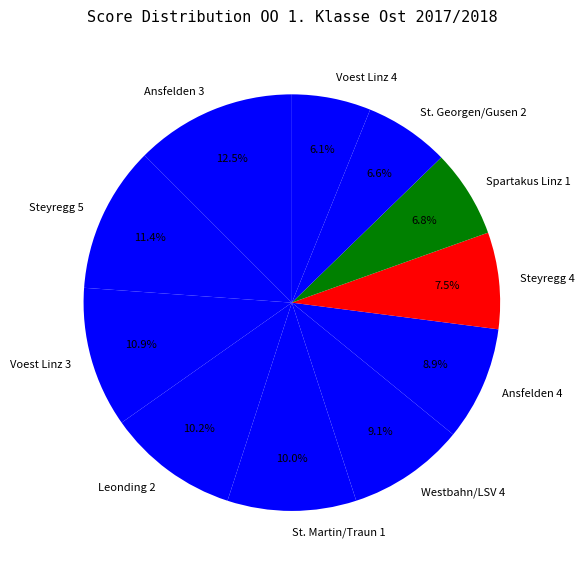

How many segments does this pie chart have?

11